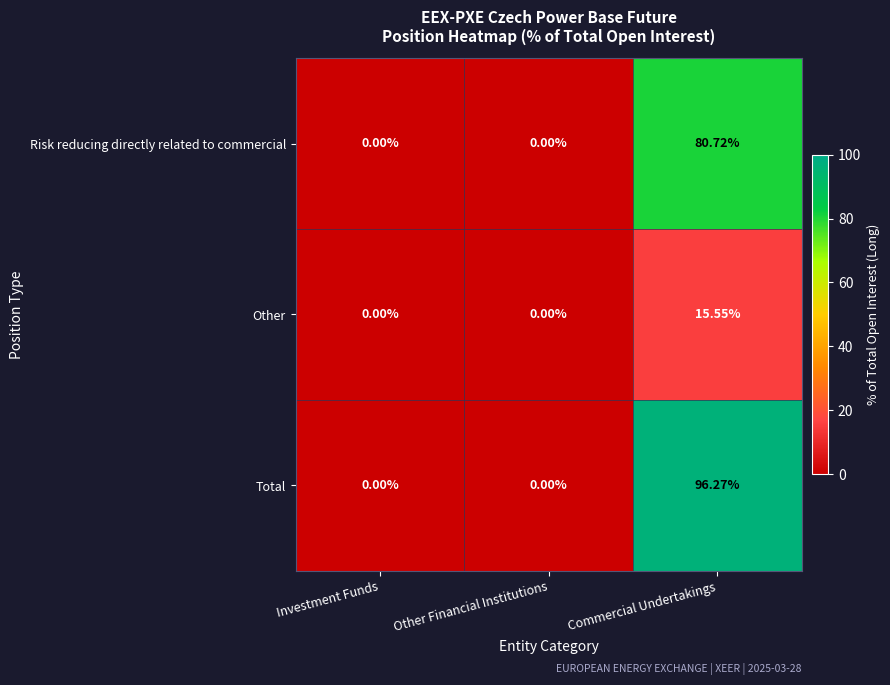

Rank the series at Commercial Undertakings from lowest to highest value.

Other, Risk reducing directly related to commercial, Total